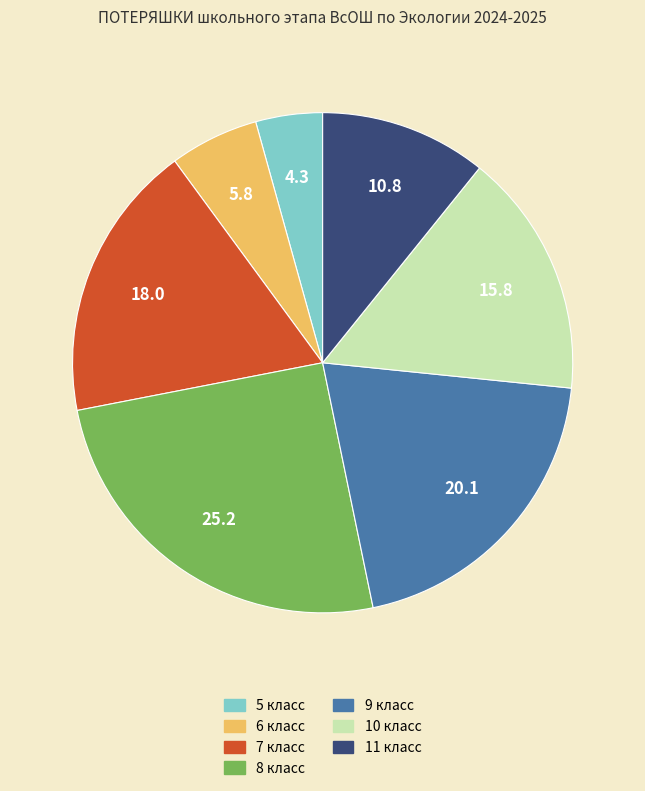

Does any single category account for the majority?

No